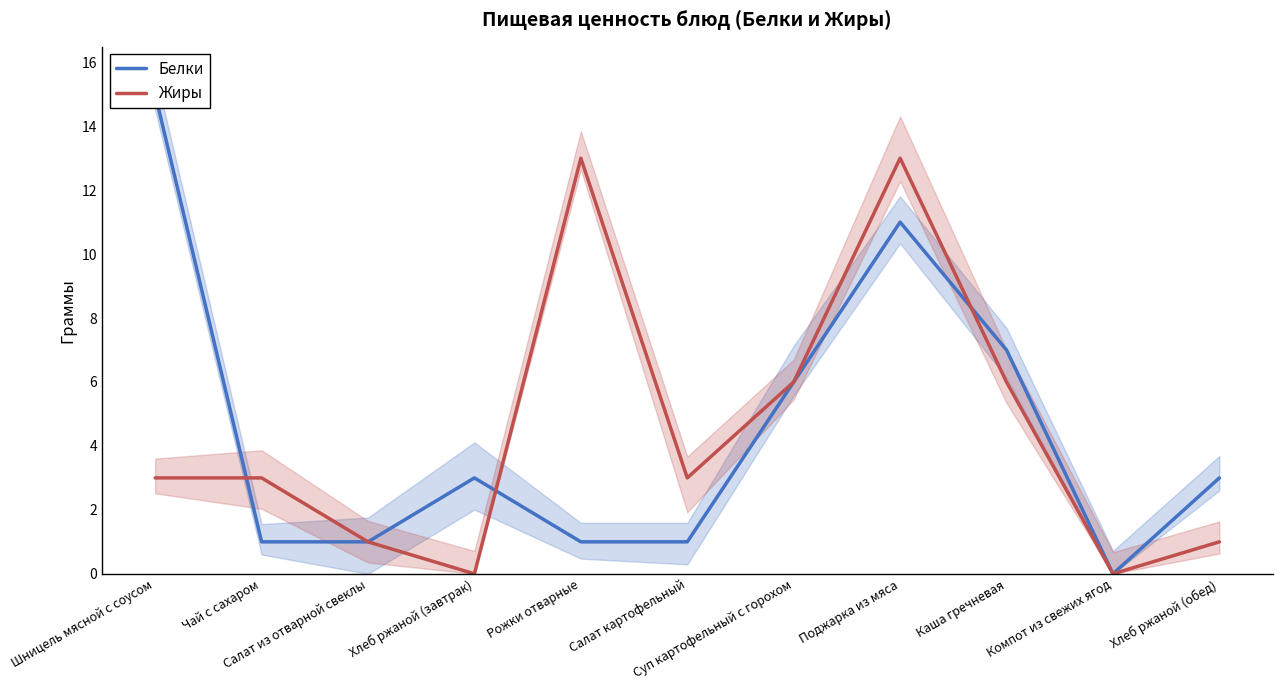

At how many categories does at least one series exceed 5?

5